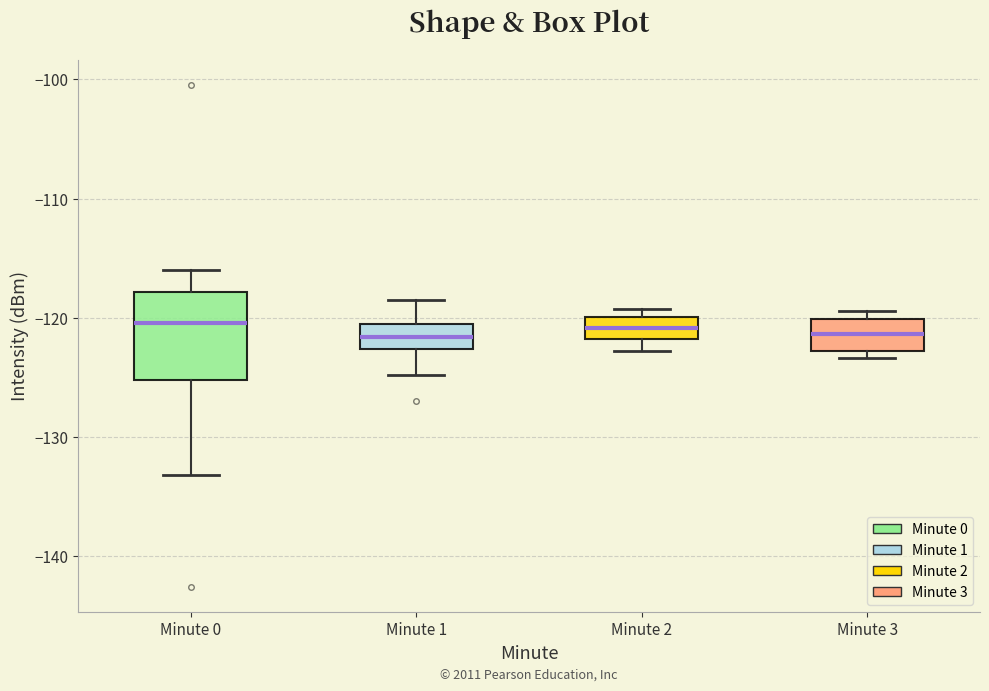

Comparing the boxes themselves (not the whiskers), which one is the tallest?

Minute 0